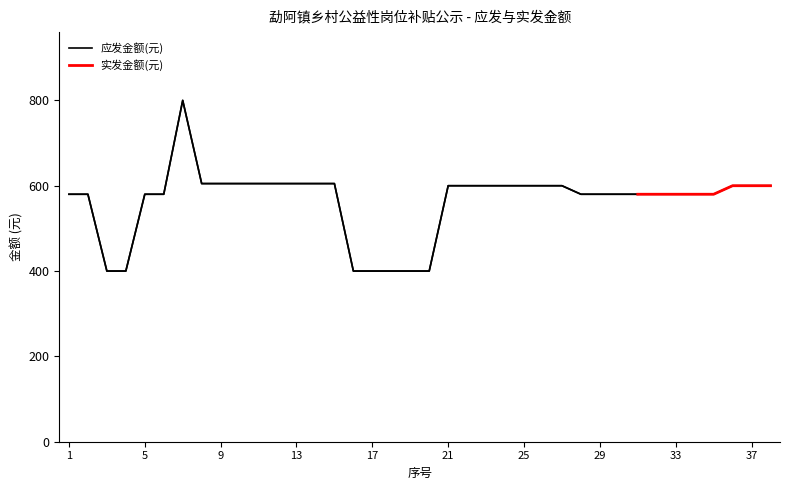

What is the approximate value at 2, to the nearest 5?

580